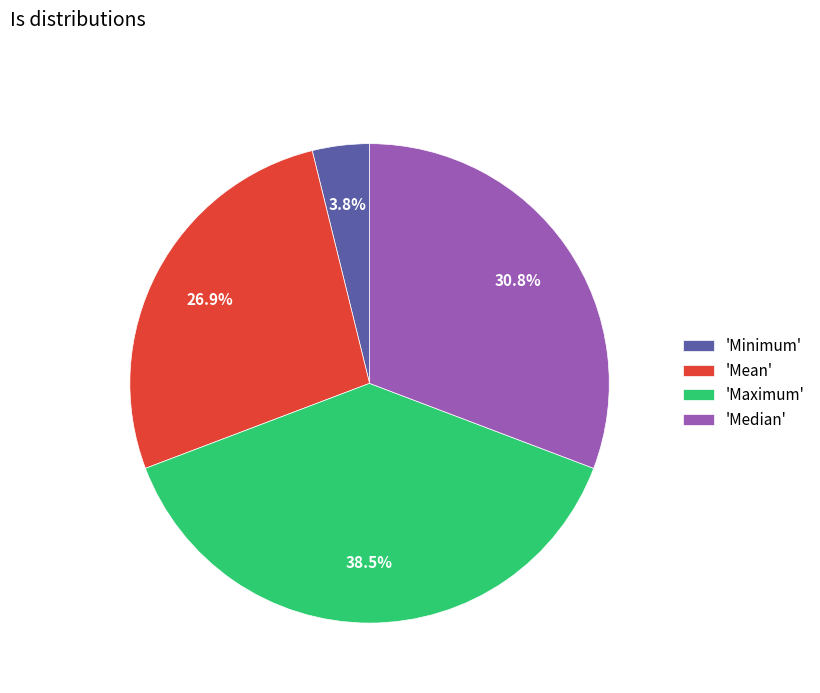

Between 'Mean' and 'Median', which is larger?

'Median'